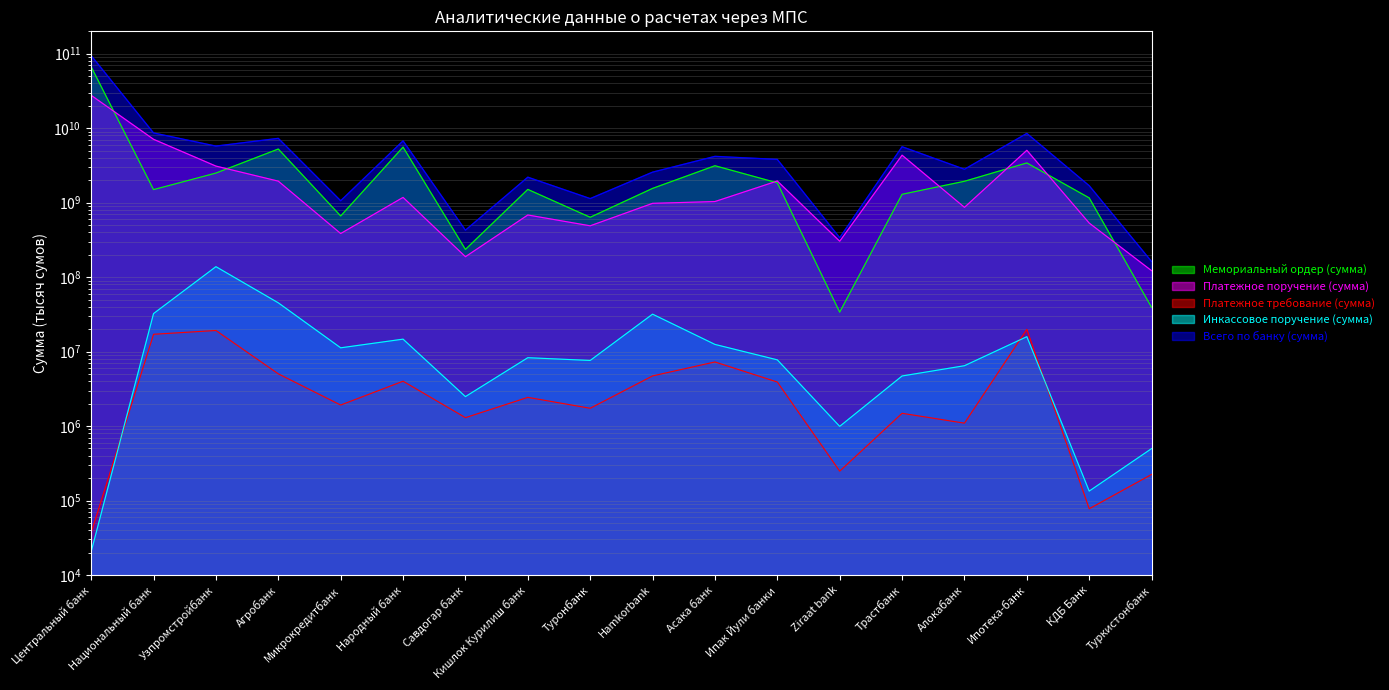

Is it true that Платежное поручение (сумма) equals 979383840 at Hamkorbank?

True